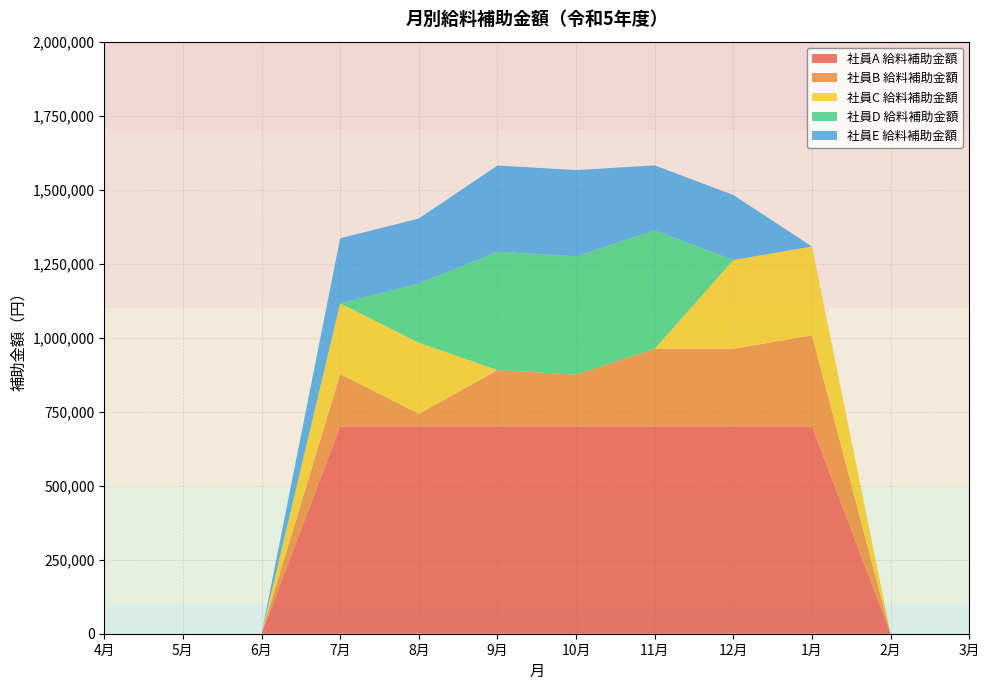

Reading right to left, extract all data points from this chart.

社員A 給料補助金額: 0	0	700000	700000	700000	700000	700000	700000	700000	0	0	0
社員B 給料補助金額: 0	0	308000	262500	262500	175000	190476	42857	176190	0	0	0
社員C 給料補助金額: 0	0	300000	300000	0	0	0	240000	240000	0	0	0
社員D 給料補助金額: 0	0	0	0	400000	400000	400000	200000	0	0	0	0
社員E 給料補助金額: 0	0	0	219600	219600	291200	291200	219600	219600	0	0	0